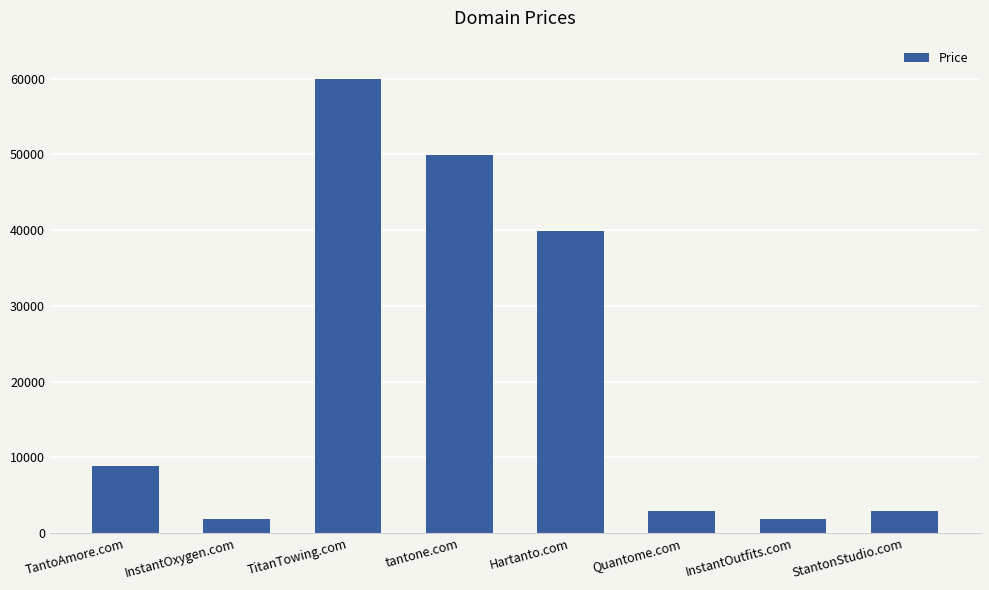

At which label is the value closest to 30888?

Hartanto.com